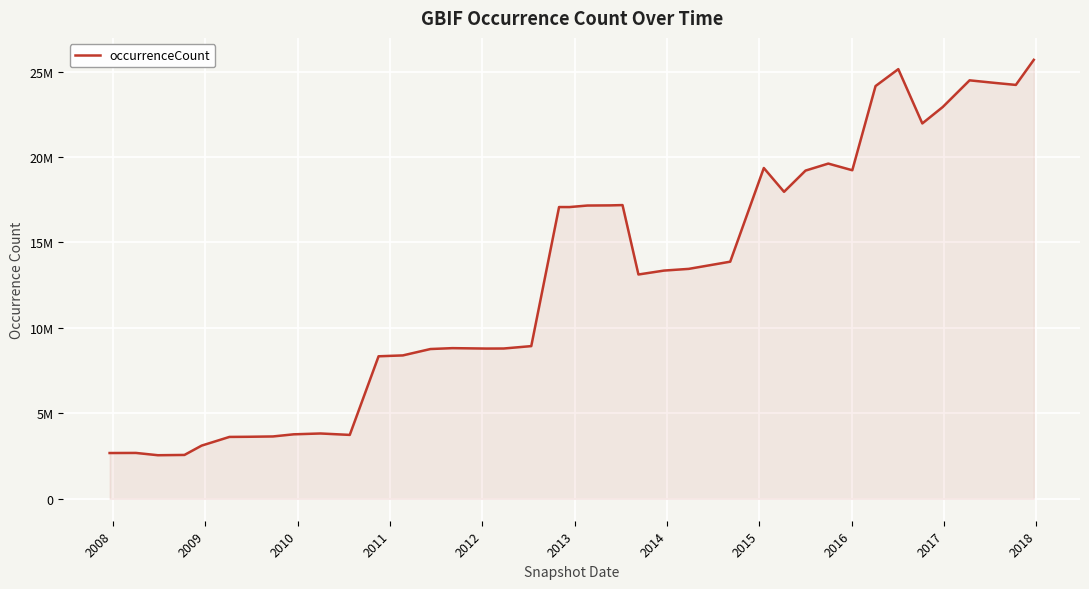

How many points are lower than both their immediate neighbors (excluding endpoints)?

9